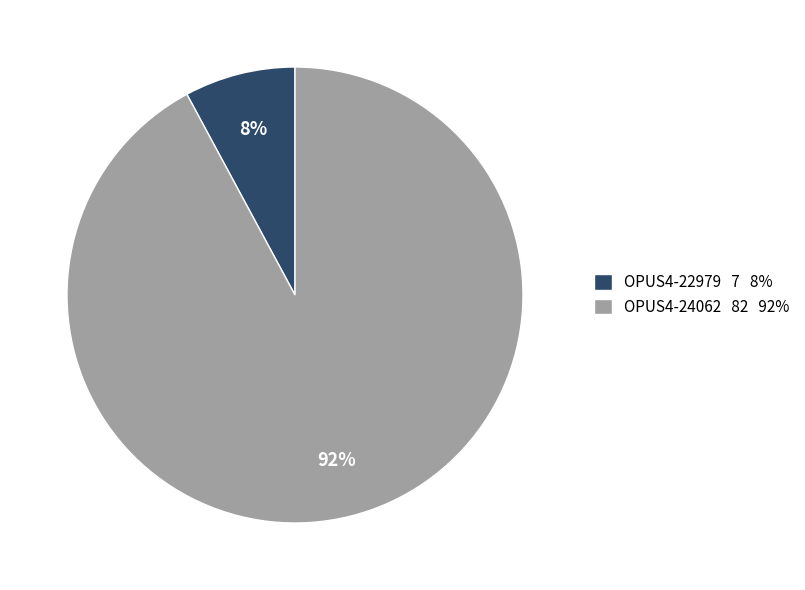

To the nearest percent, what is the combined percentage of OPUS4-22979 and OPUS4-24062?

100%